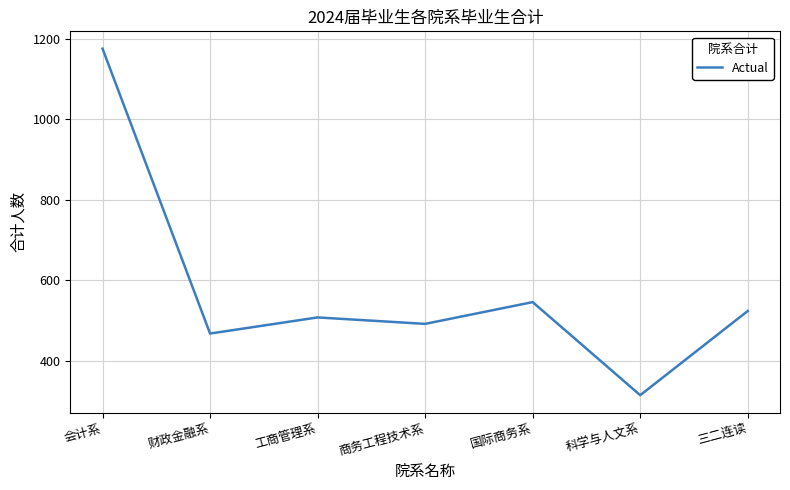

What is the greatest value displayed?

1175